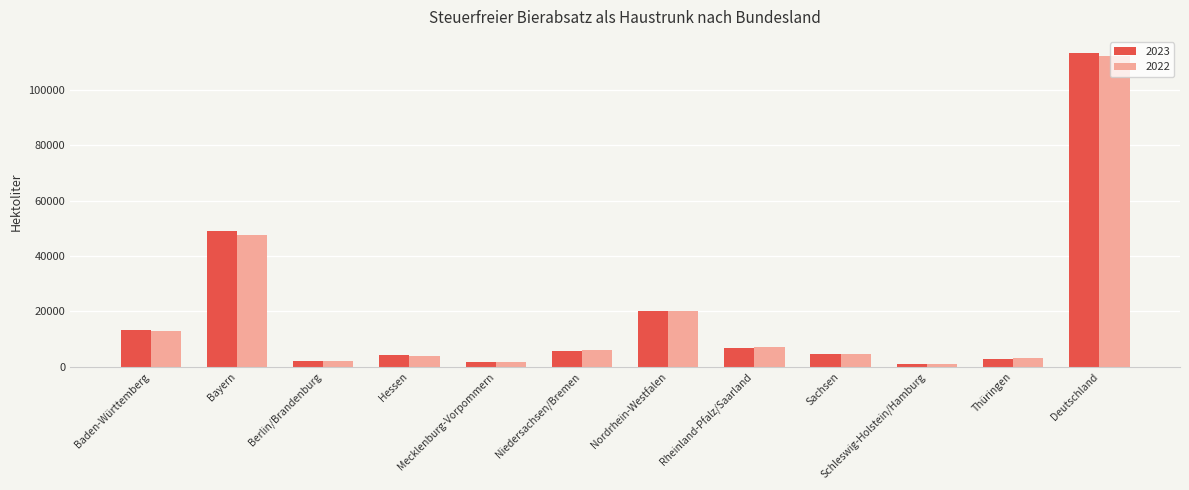

What is the average value of the 2023 series?

18787.9